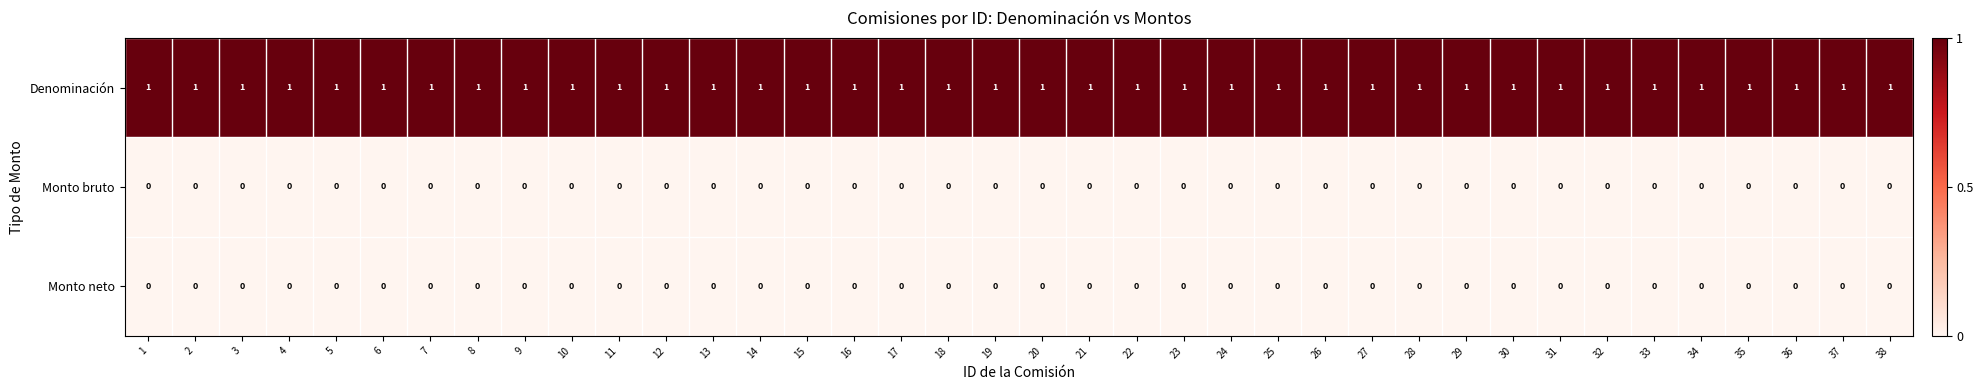

Which series has the largest total across all categories?

Denominación